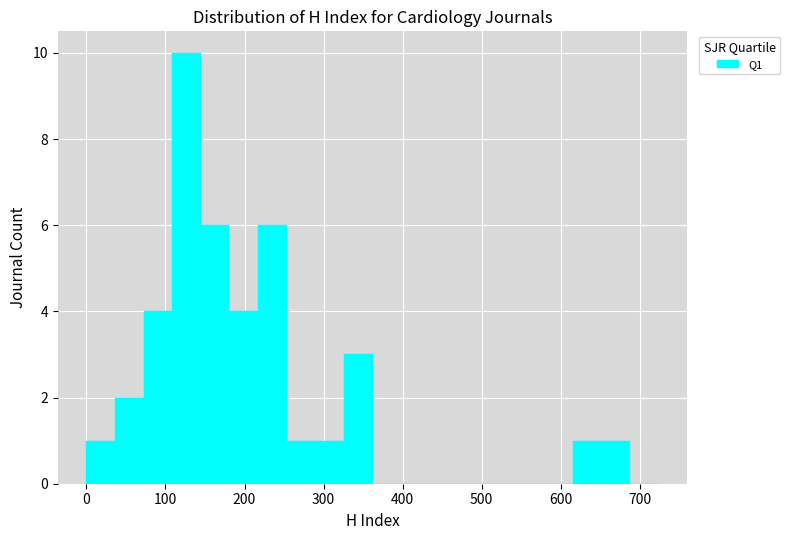

Read against the x-axis, roughly where is the centre of the tallest bar?

130